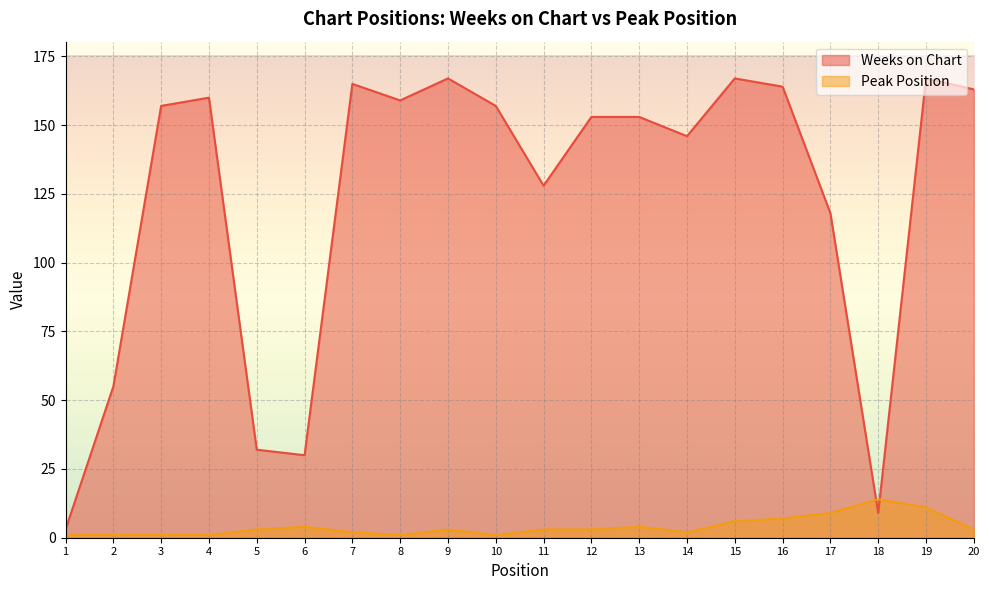

List the labels in order of Weeks on Chart value, smallest first.

1, 18, 6, 5, 2, 17, 11, 14, 12, 13, 3, 10, 8, 4, 20, 16, 7, 9, 15, 19